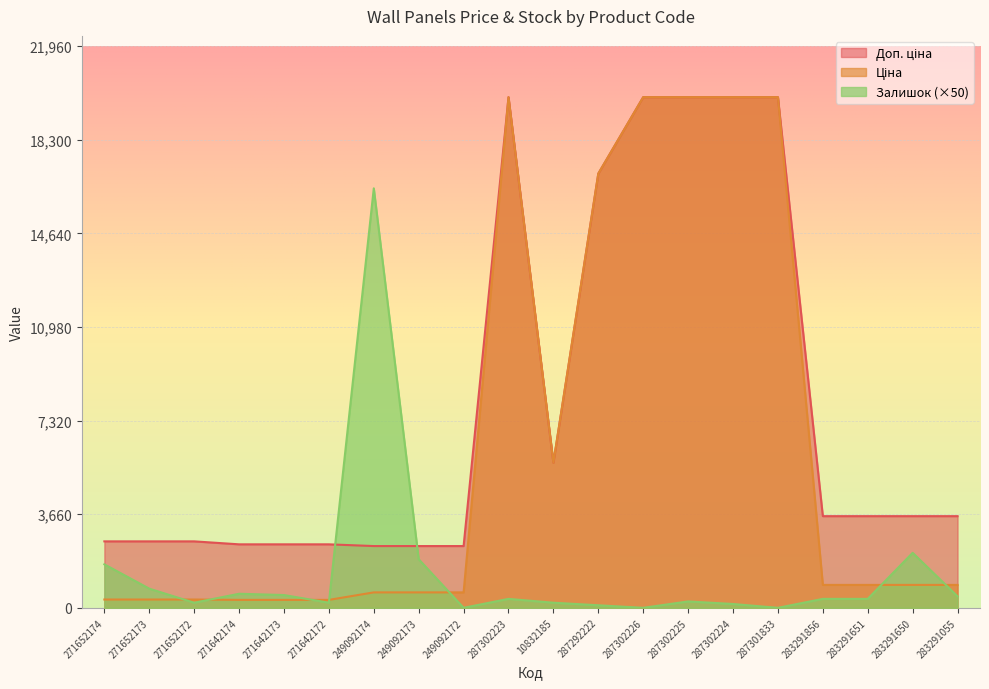

True or false: Доп. ціна and Ціна cross at least once.

False